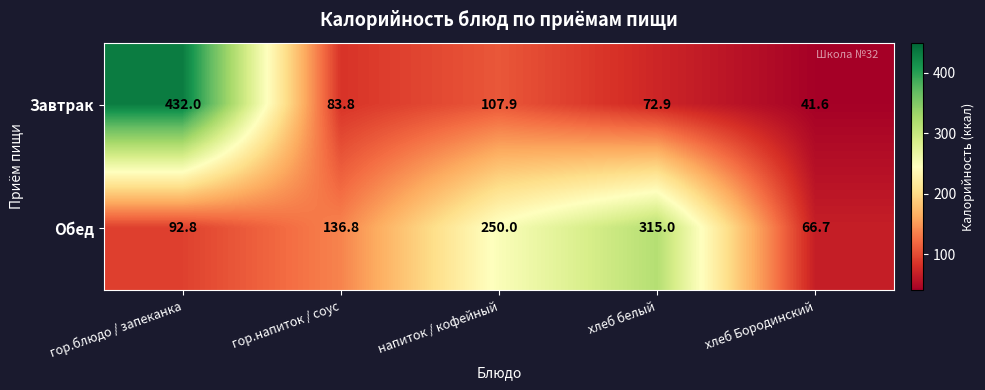

Rank the series by their average value, from highest to lowest.

Обед, Завтрак